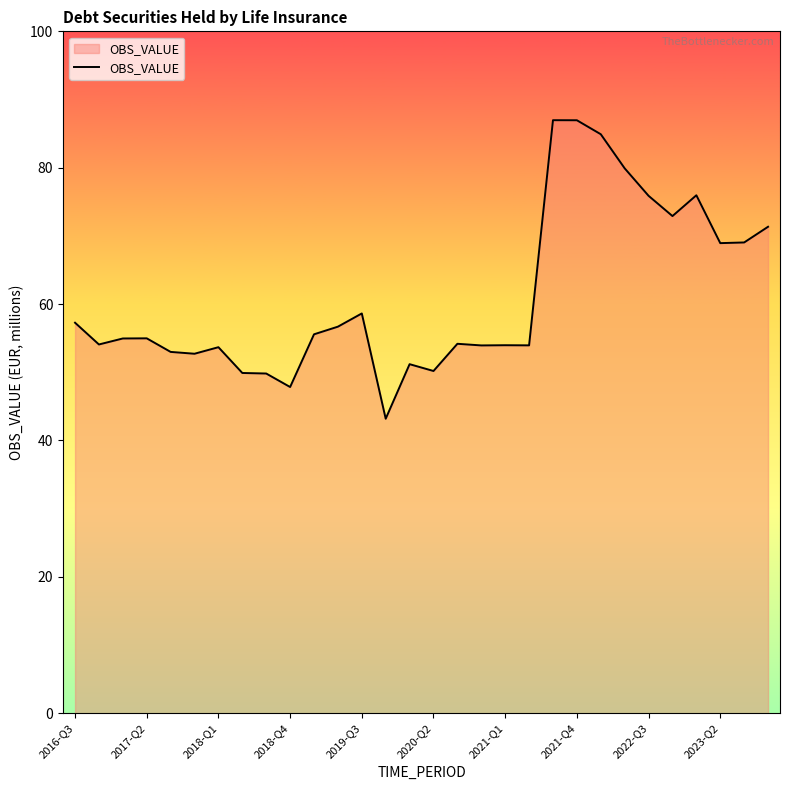

Count the number of data series in this chart.

1